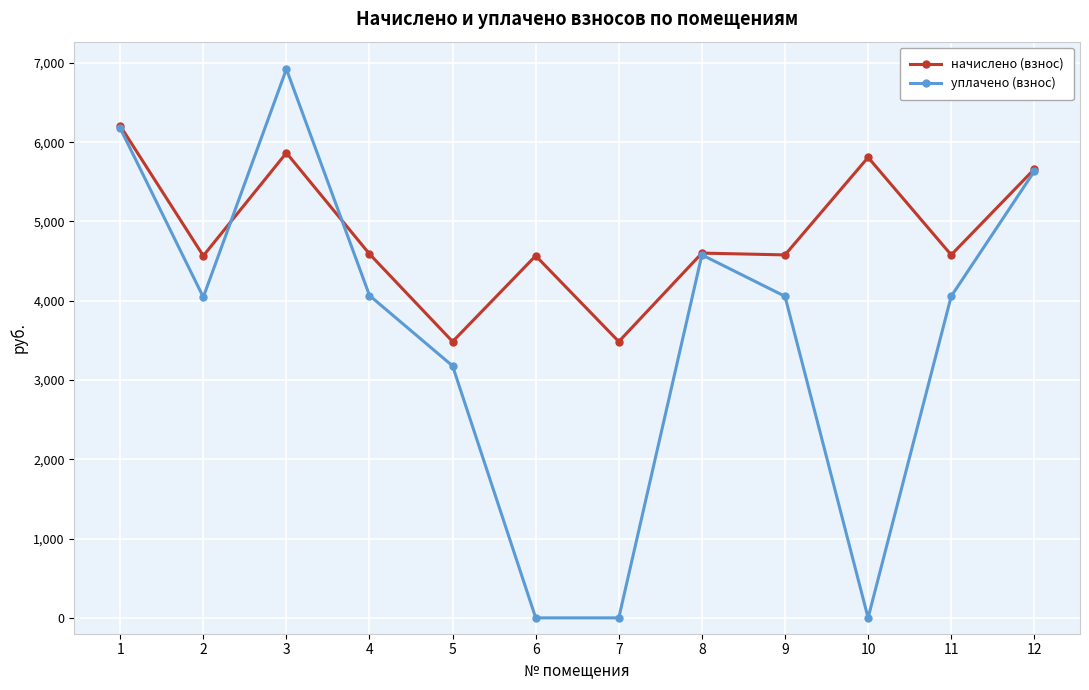

Rank the series by their average value, from lowest to highest.

уплачено (взнос), начислено (взнос)